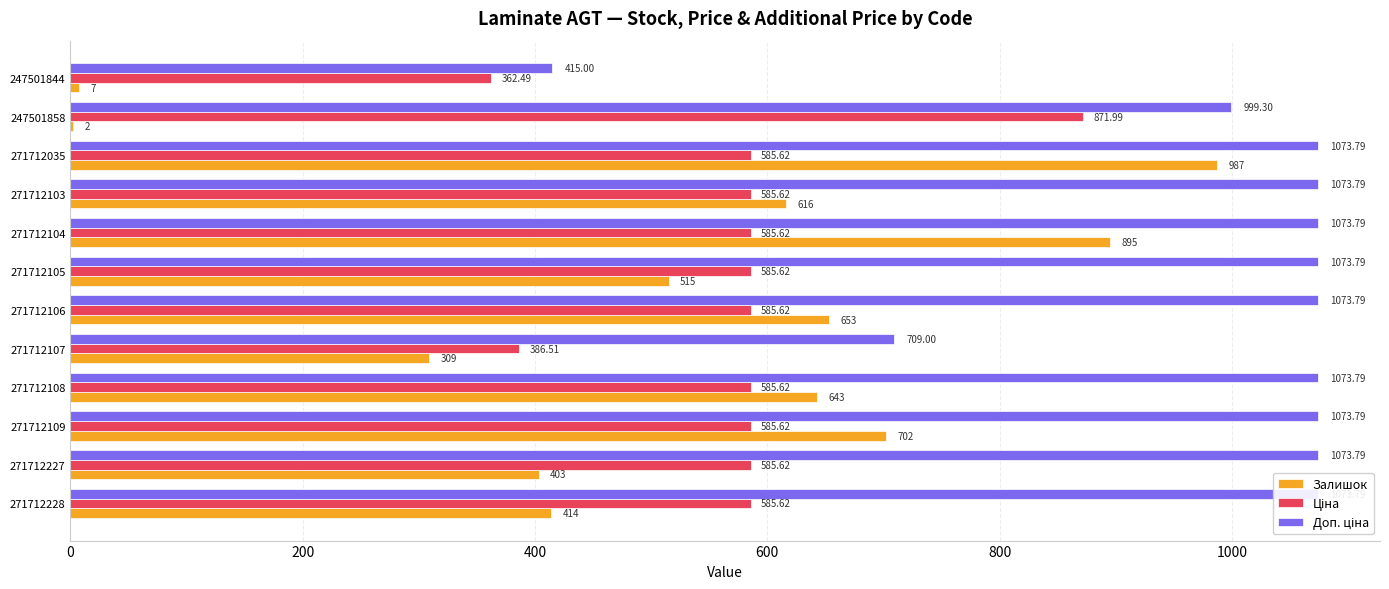

Are the bars grouped side by side (vs. stacked)?

Yes